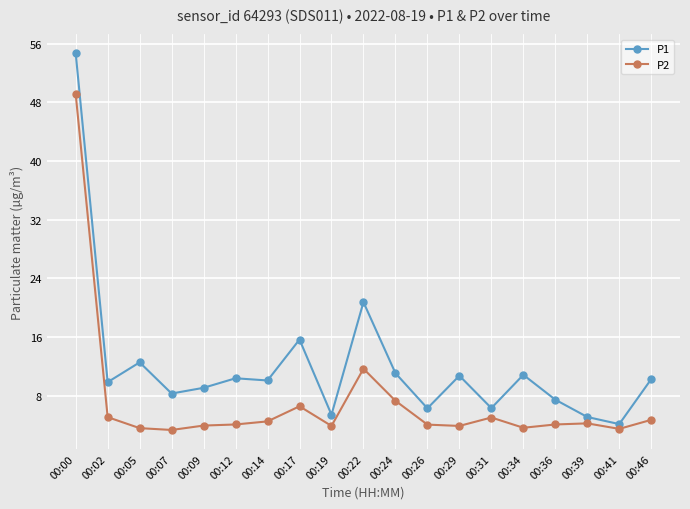

What is the sum of all P1 values?

228.4